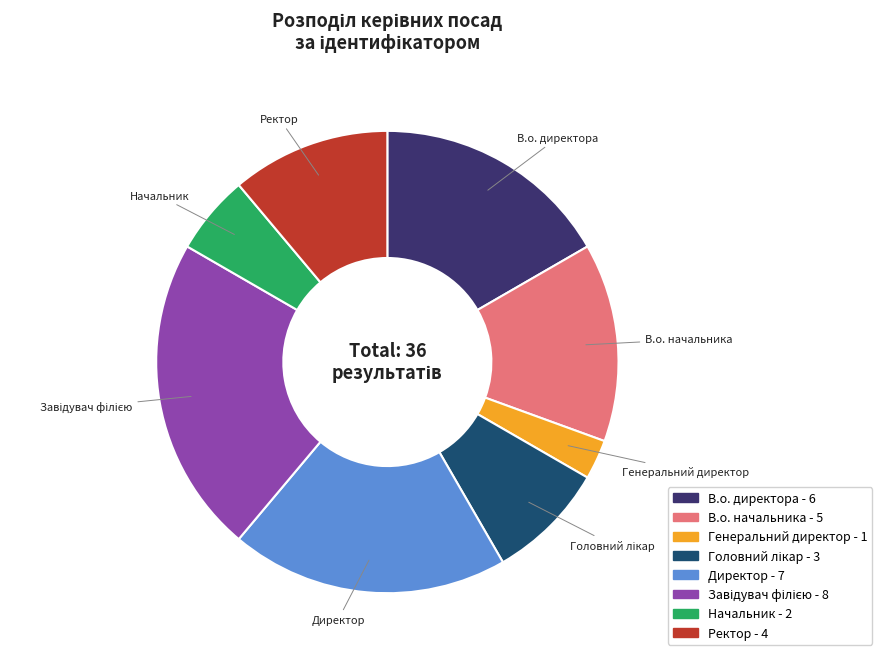

Combined, do Генеральний директор - 1 and Начальник - 2 account for over 50%?

No